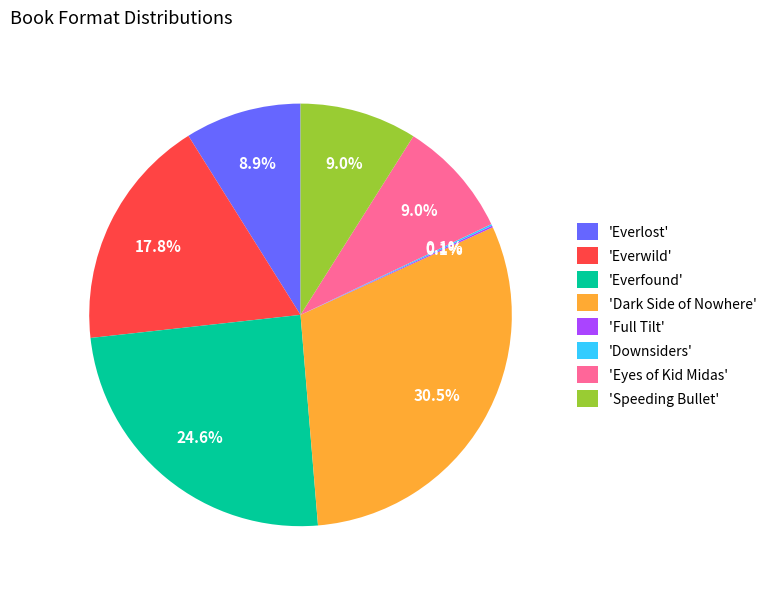

Does 'Dark Side of Nowhere' represent more than half of the total?

No